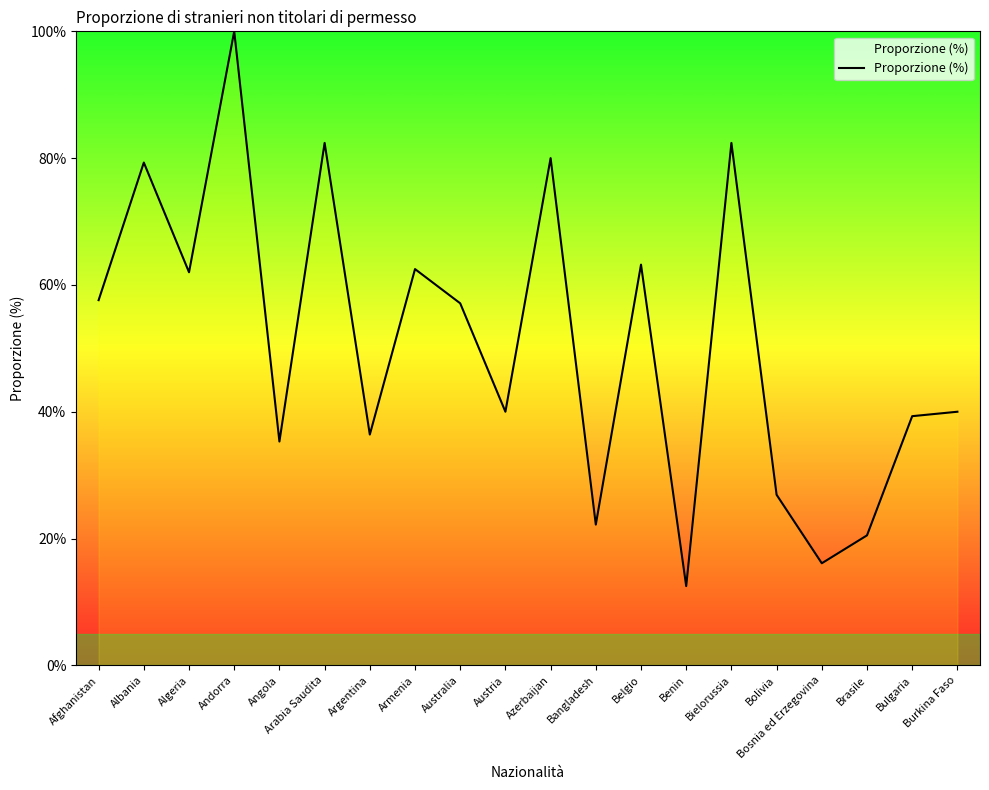

What is the minimum value shown in the chart?

12.5